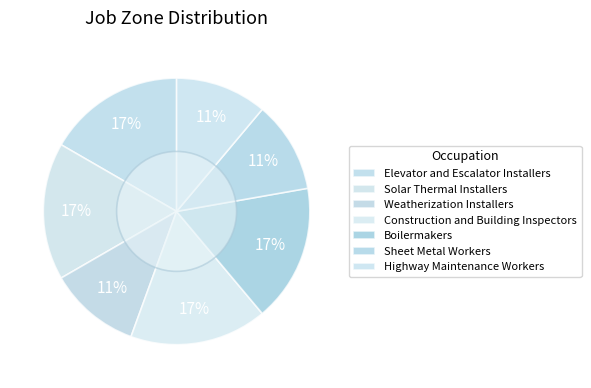

To the nearest percent, what percentage of the pie is Solar Thermal Installers?

17%